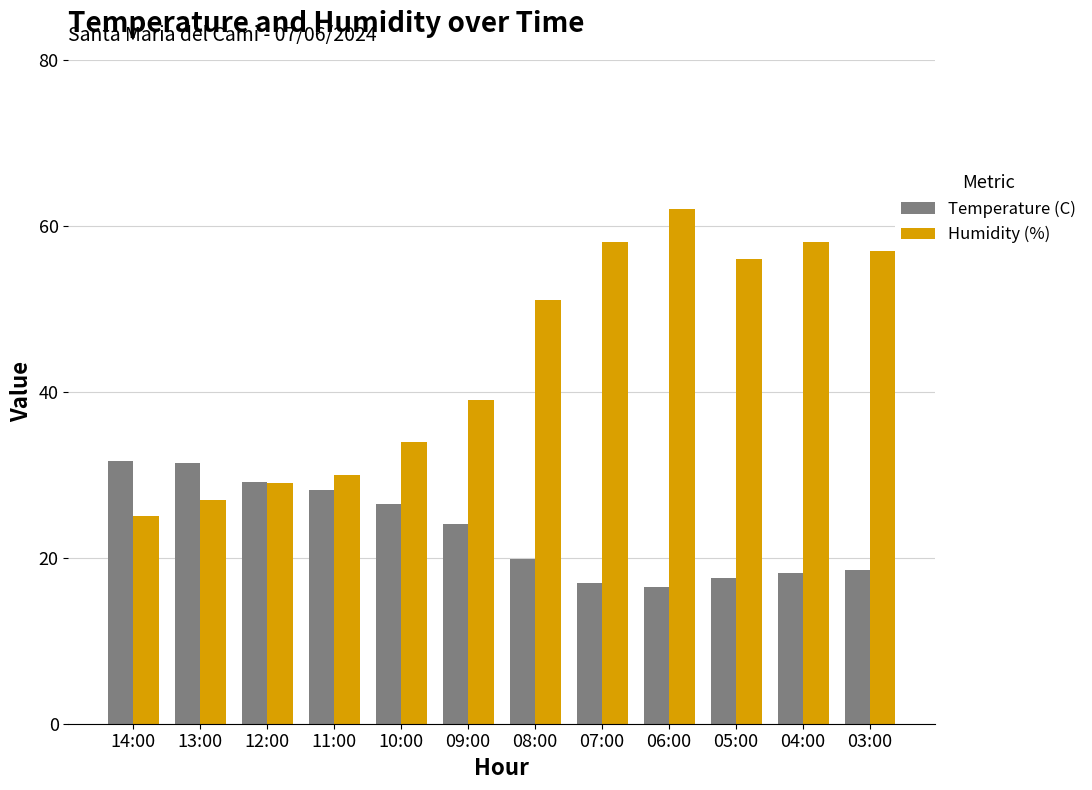

What is the sum of all Humidity (%) values?

526.0